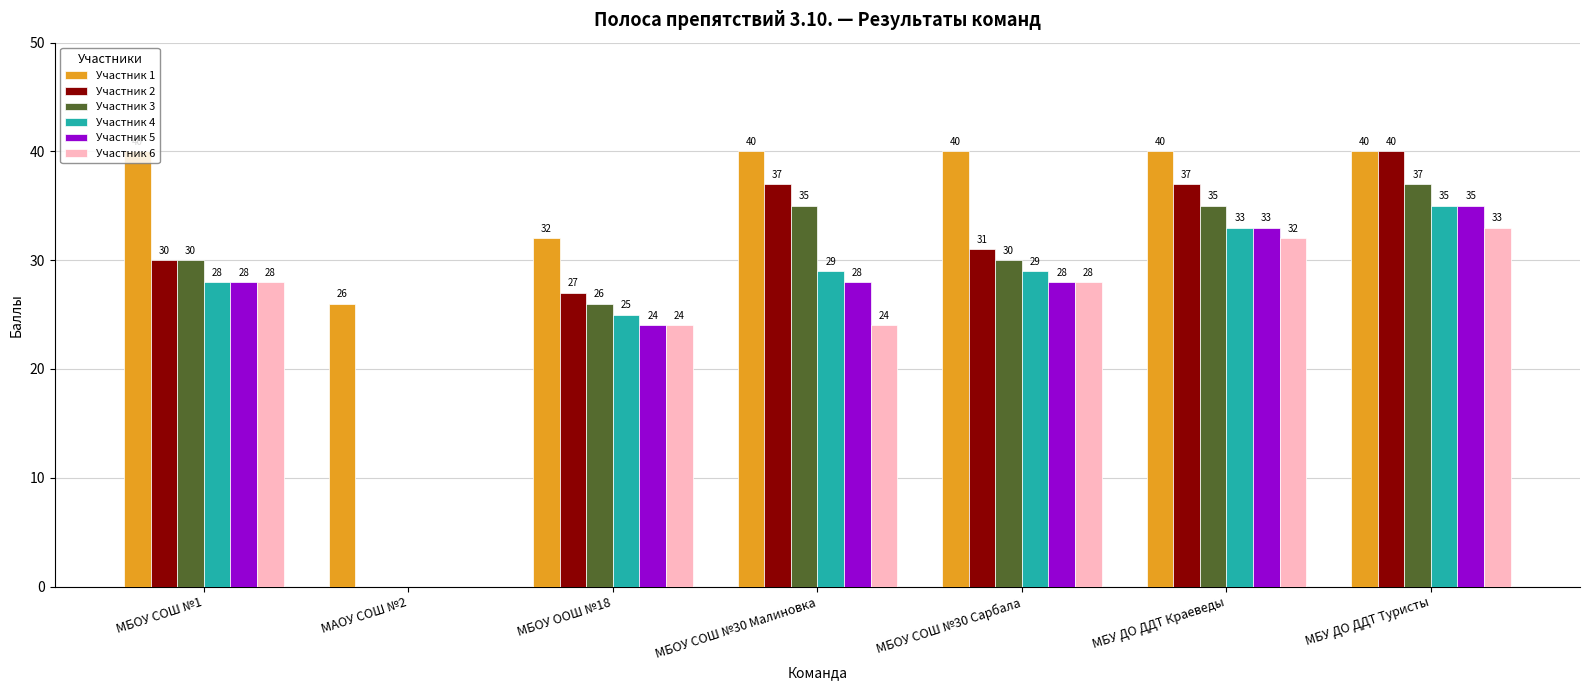

What is the average value of the Участник 2 series?

29